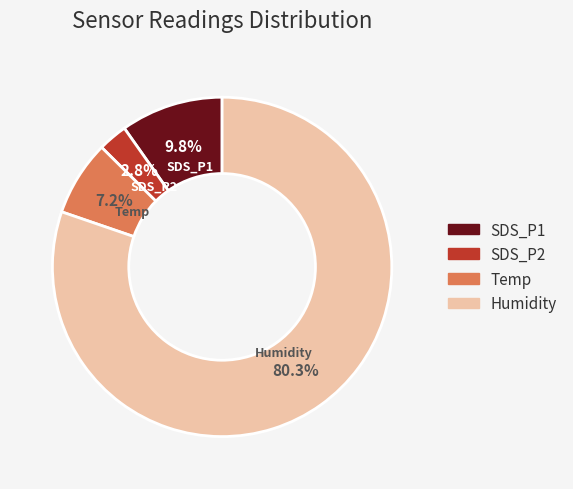

How many segments does this pie chart have?

4